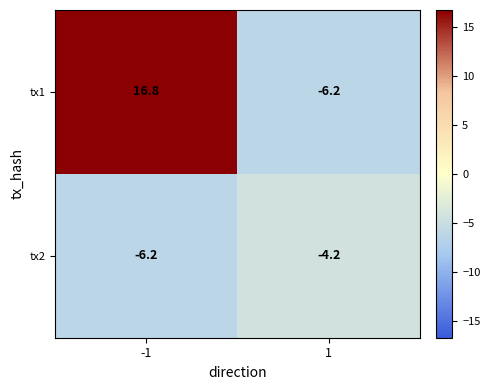

The tx1 series shows -3.3 at 1. True or false?

False